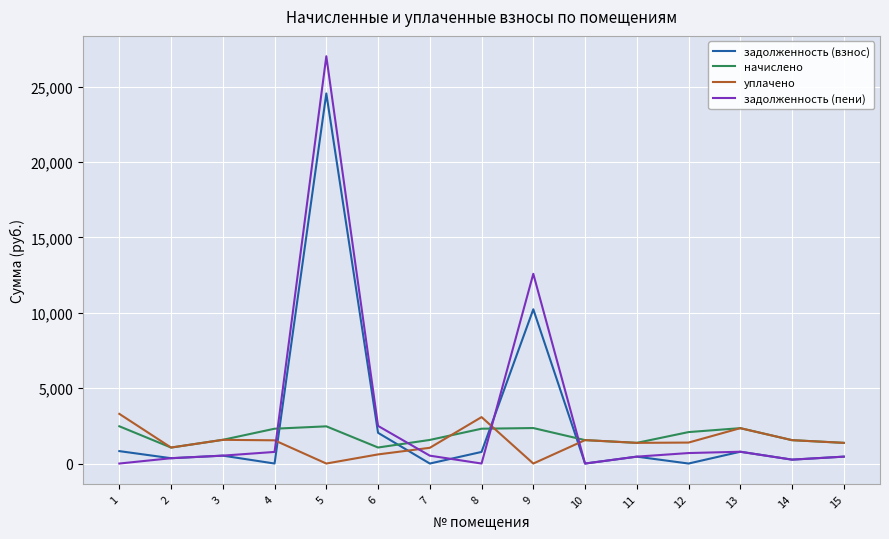

How many times do начислено and задолженность (пени) cross each other?

4